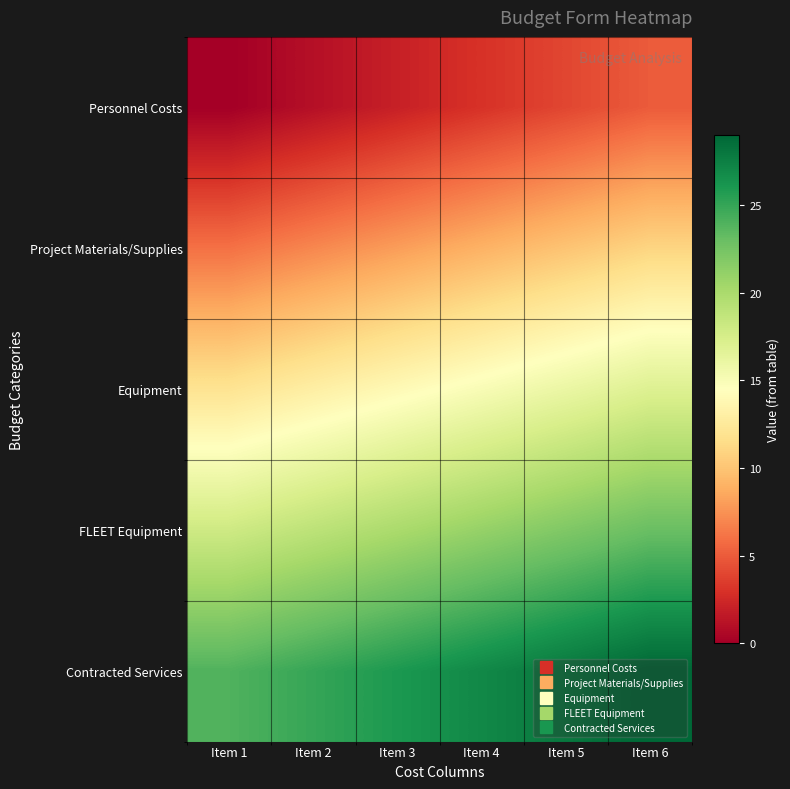

Which series has the largest total across all categories?

Contracted Services